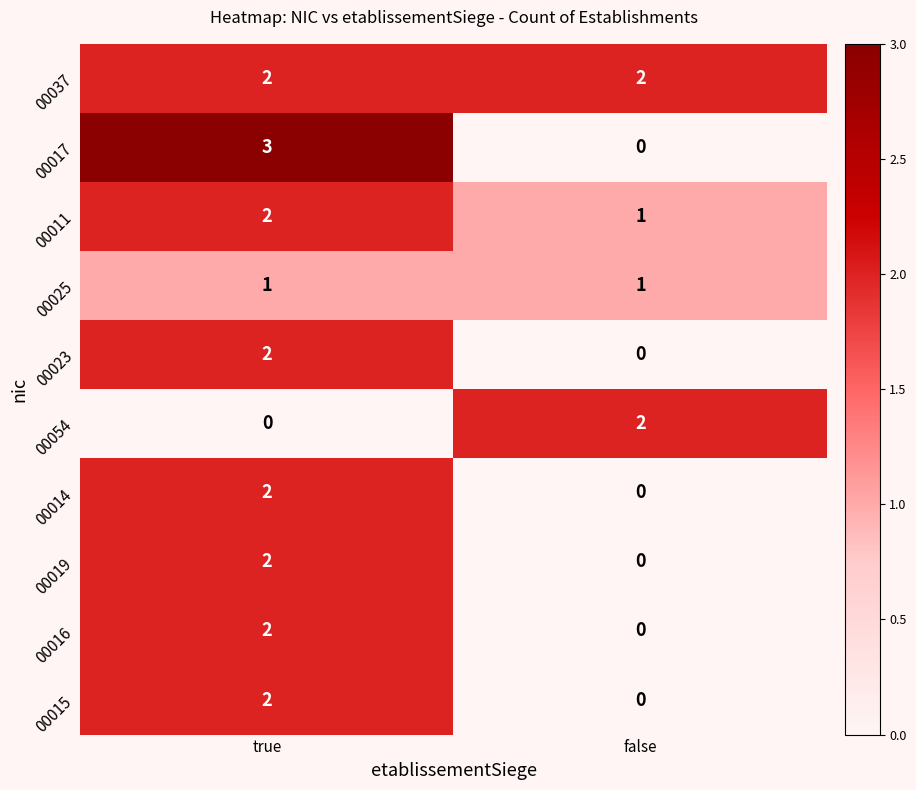

Which series changed the most between true and false?

00017